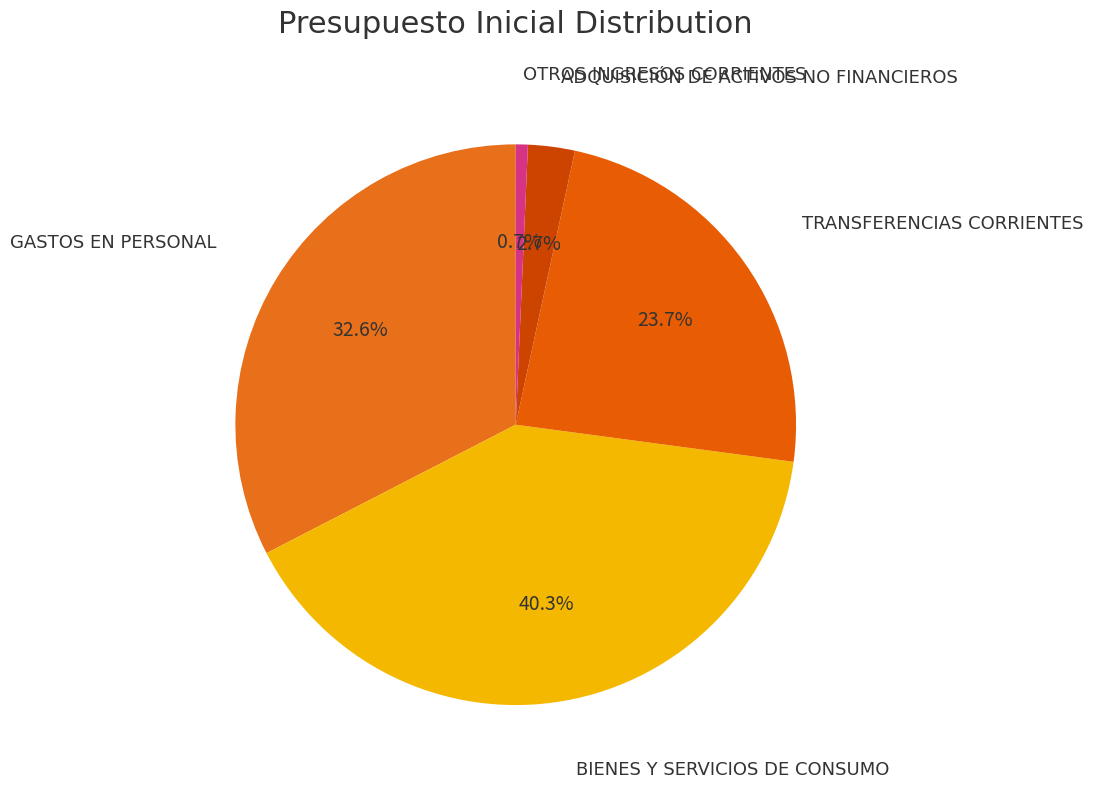

To the nearest percent, what is the average slice percentage?

20%